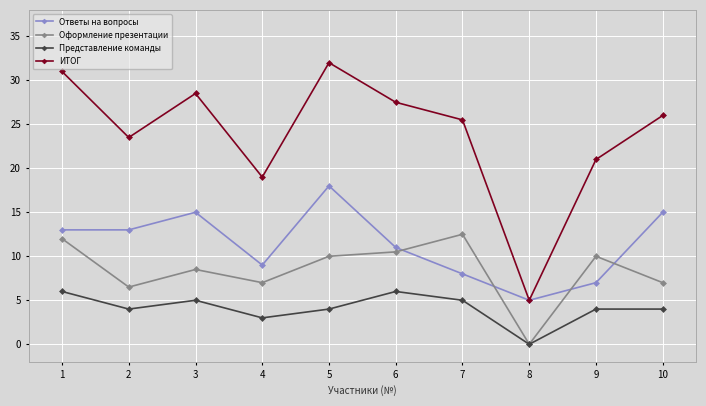

What is the difference between the ИТОГ values at 10 and 2?

2.5